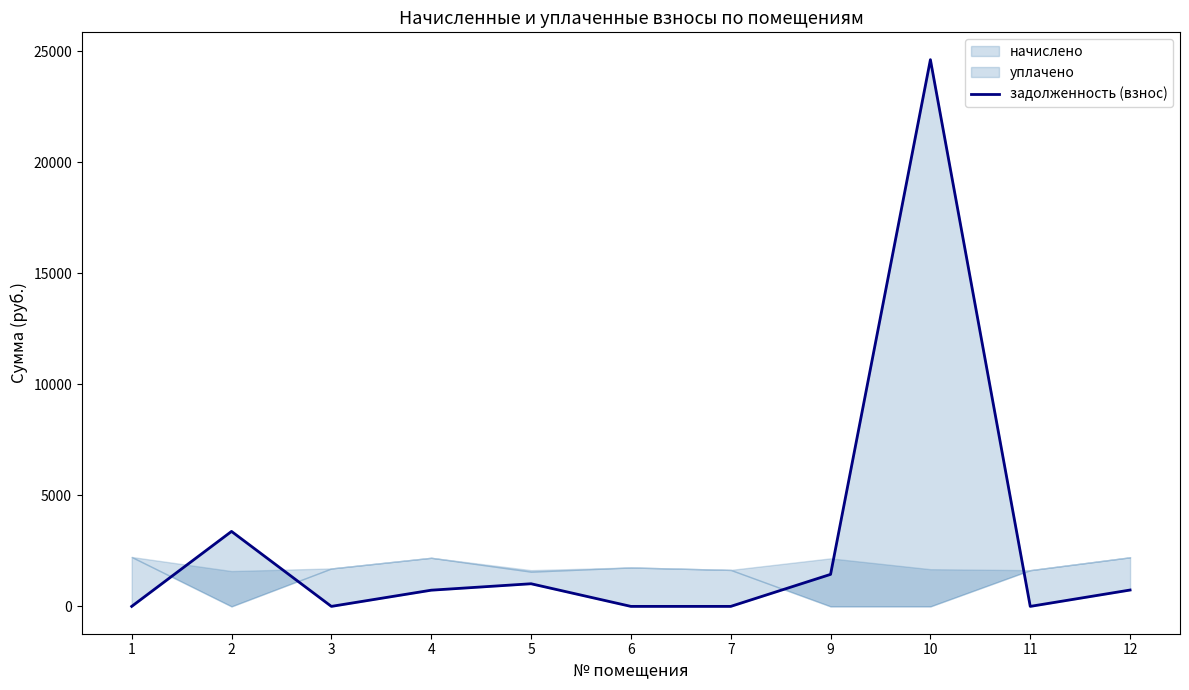

How many points are lower than both their immediate neighbors (excluding endpoints)?

2